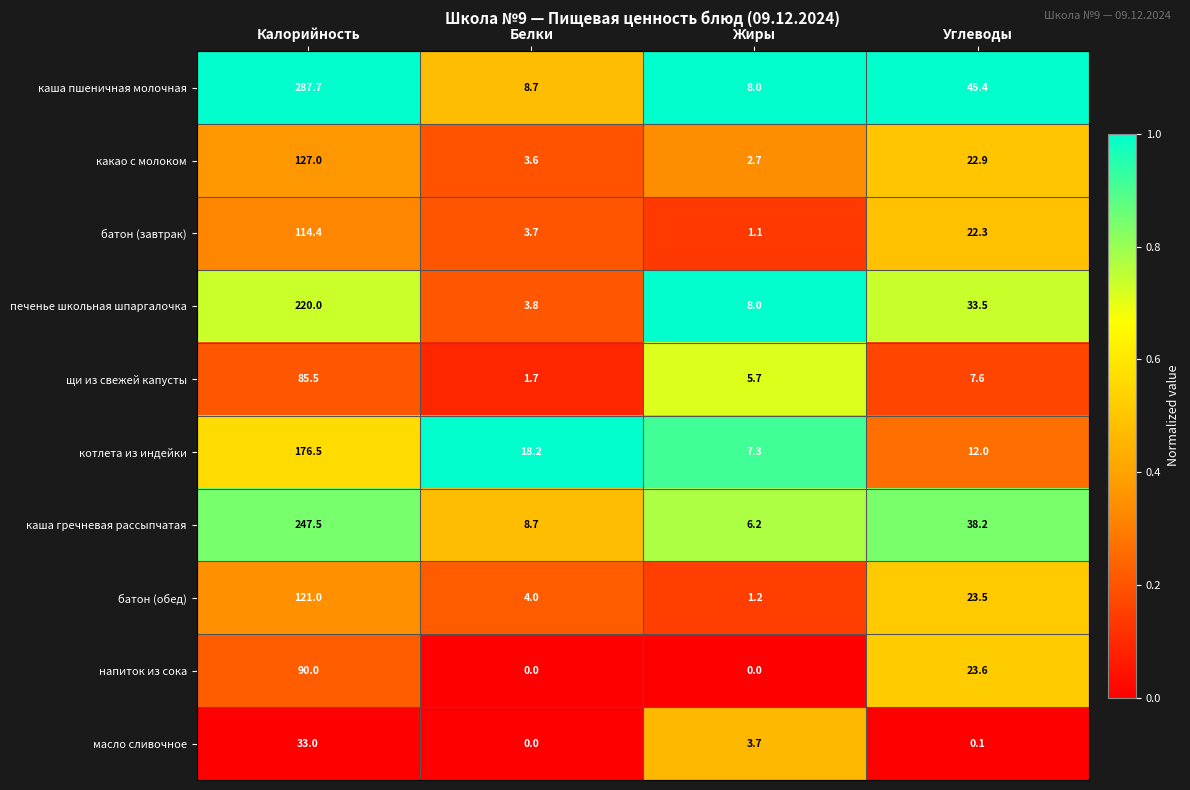

List the series in order of their peak value, highest first.

каша пшеничная молочная, каша гречневая рассыпчатая, печенье школьная шпаргалочка, котлета из индейки, какао с молоком, батон (обед), батон (завтрак), напиток из сока, щи из свежей капусты, масло сливочное